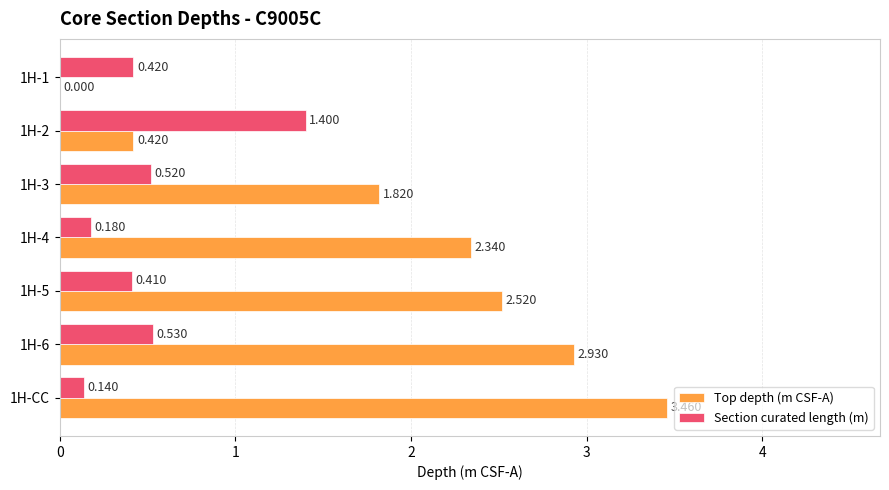

Between 1H-2 and 1H-CC, which series saw the biggest shift?

Top depth (m CSF-A)